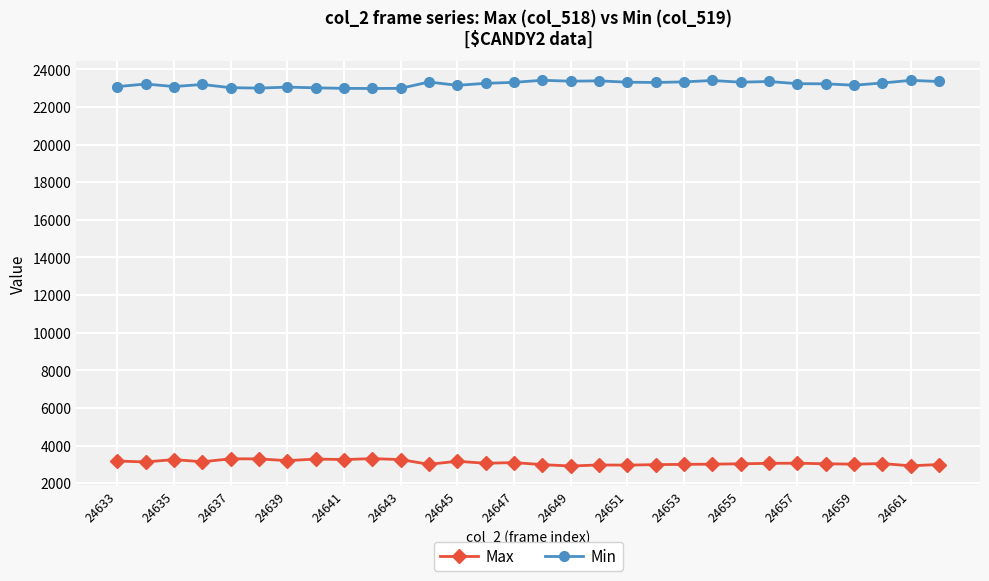

List the series in order of their overall mean, highest first.

Min, Max